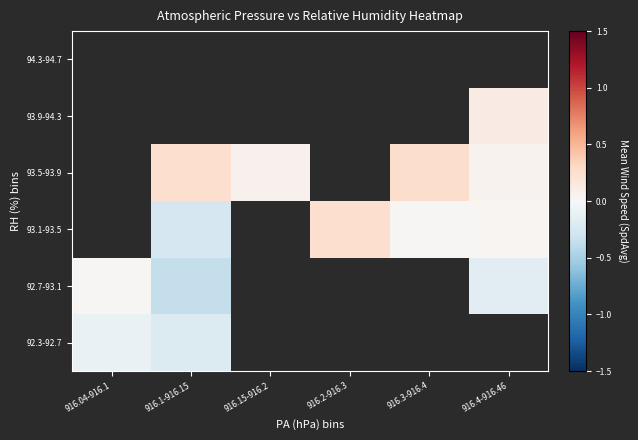

Count the number of data series in this chart.

6